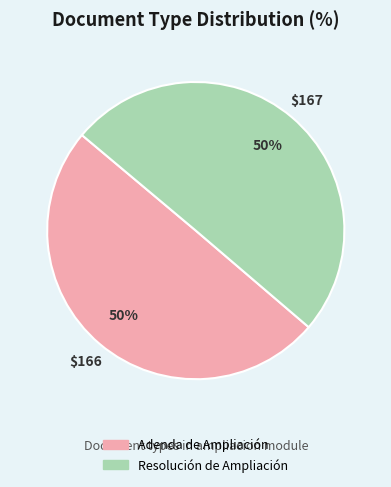

True or false: Adenda de Ampliación accounts for 64% of the total.

False